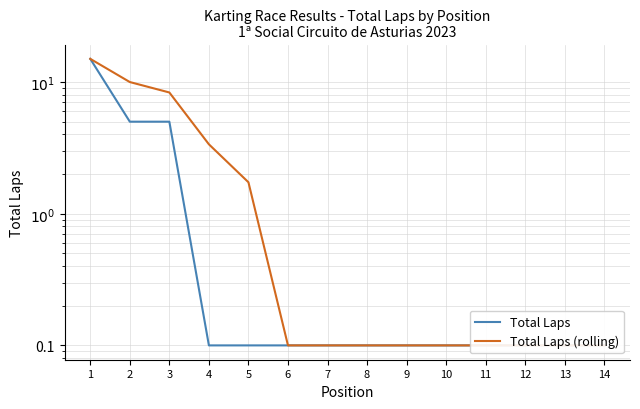

Does the chart display data point markers on the line(s)?

No